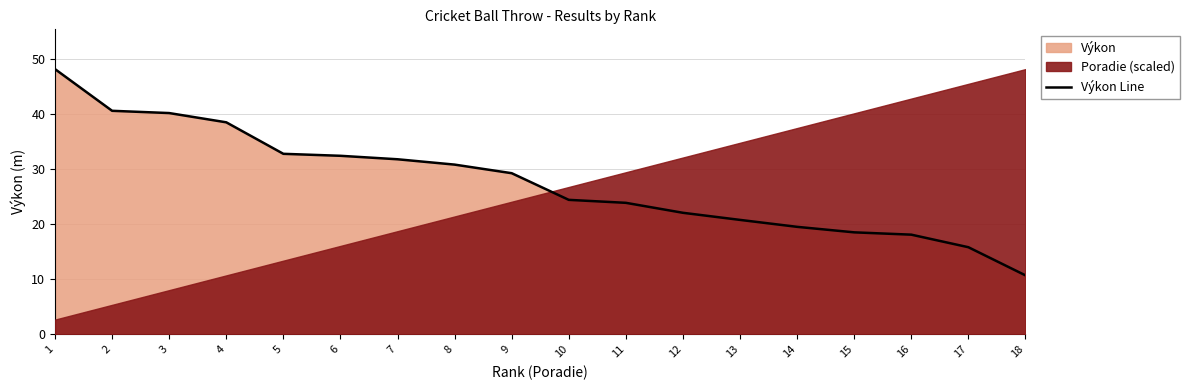

Rank the categories by value from lowest to highest.

18, 17, 16, 15, 14, 13, 12, 11, 10, 9, 8, 7, 6, 5, 4, 3, 2, 1